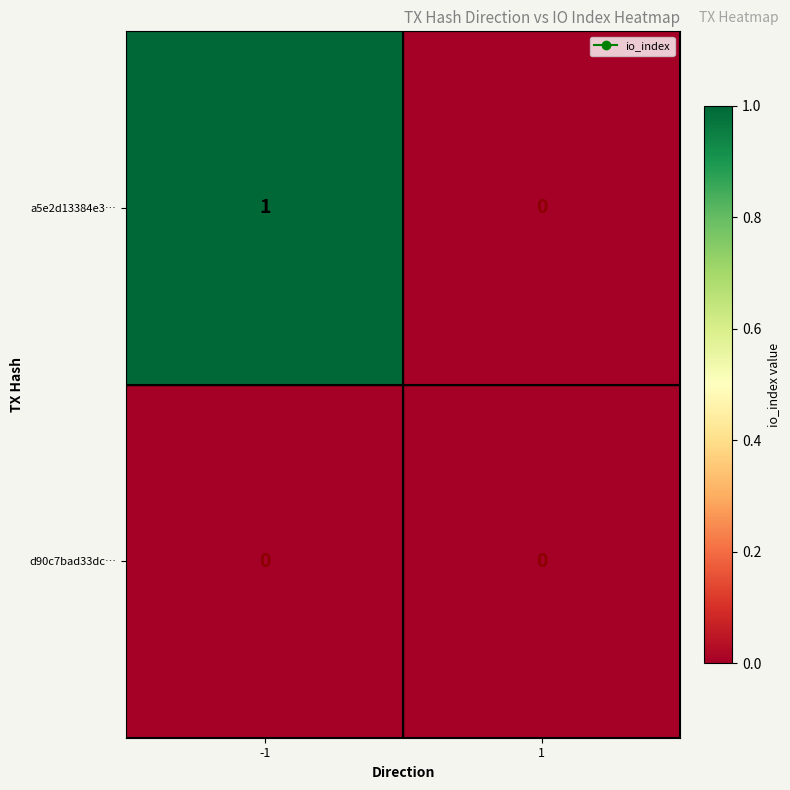

Which series changed the most between -1 and 1?

a5e2d13384e3…